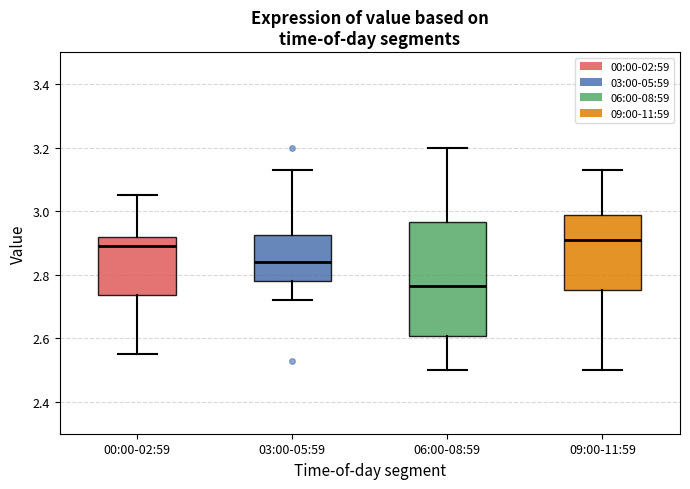

Which box is the tallest, from its lower edge to its upper edge?

06:00-08:59